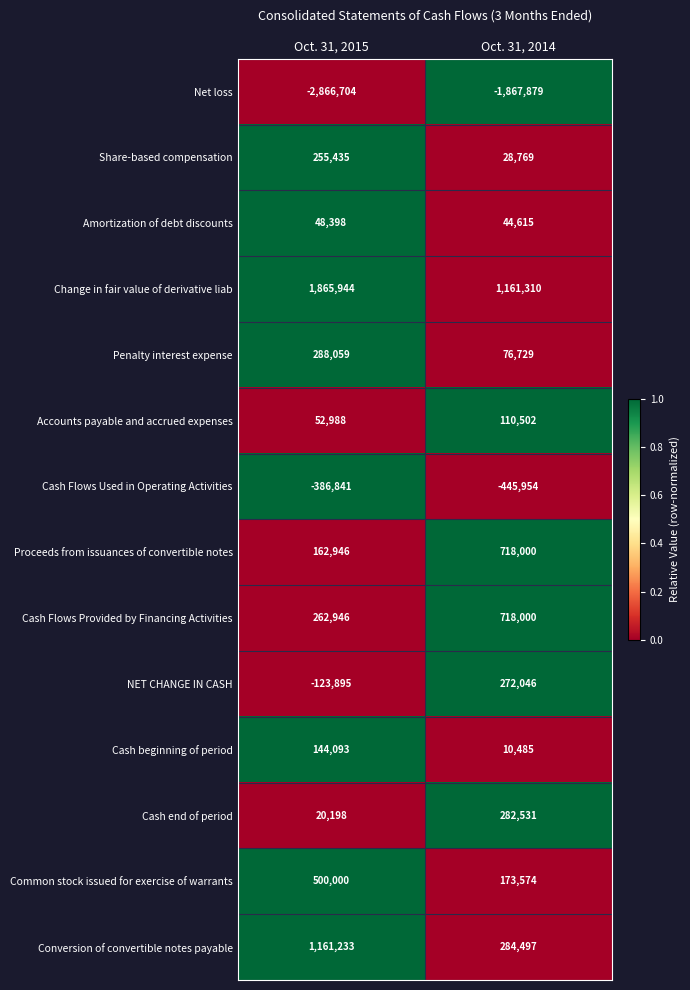

The Conversion of convertible notes payable series shows 284497 at Oct. 31, 2014. True or false?

True